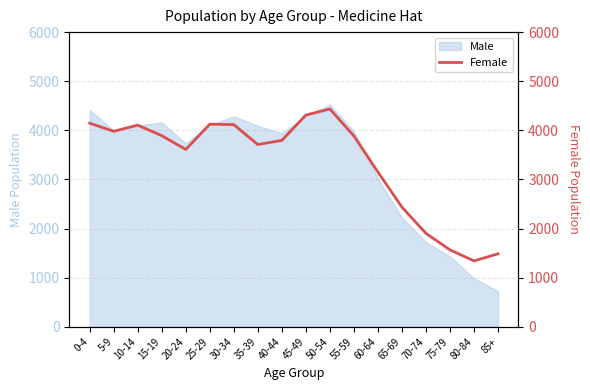

What is the change in value from 5-9 to 20-24?

-370